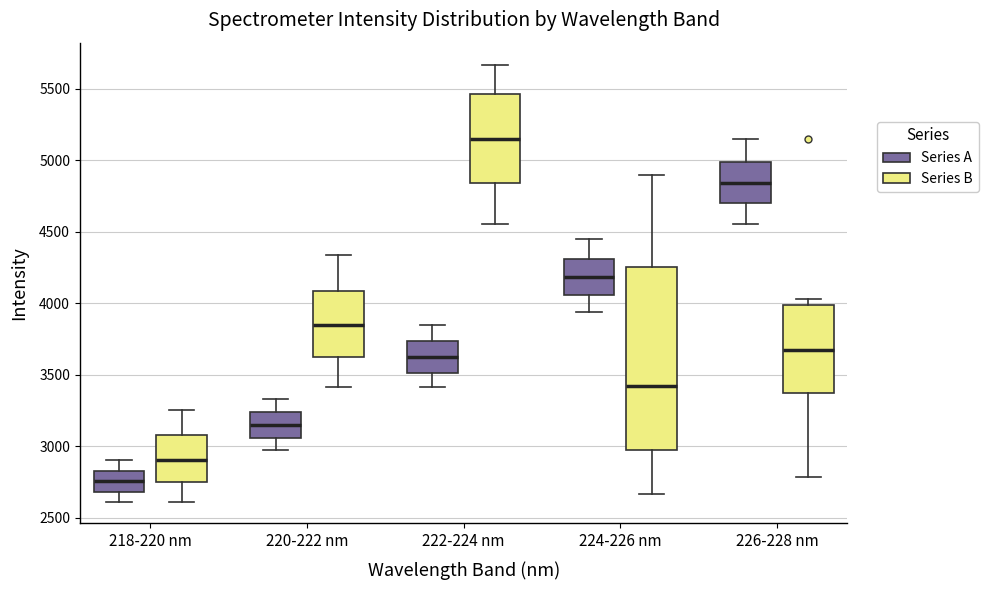

Where does the lower whisker of the box for 218-220 nm (Series B) end on the y-axis? The values are not printed on the chart, so give them approximately, as read against the axis.

2600